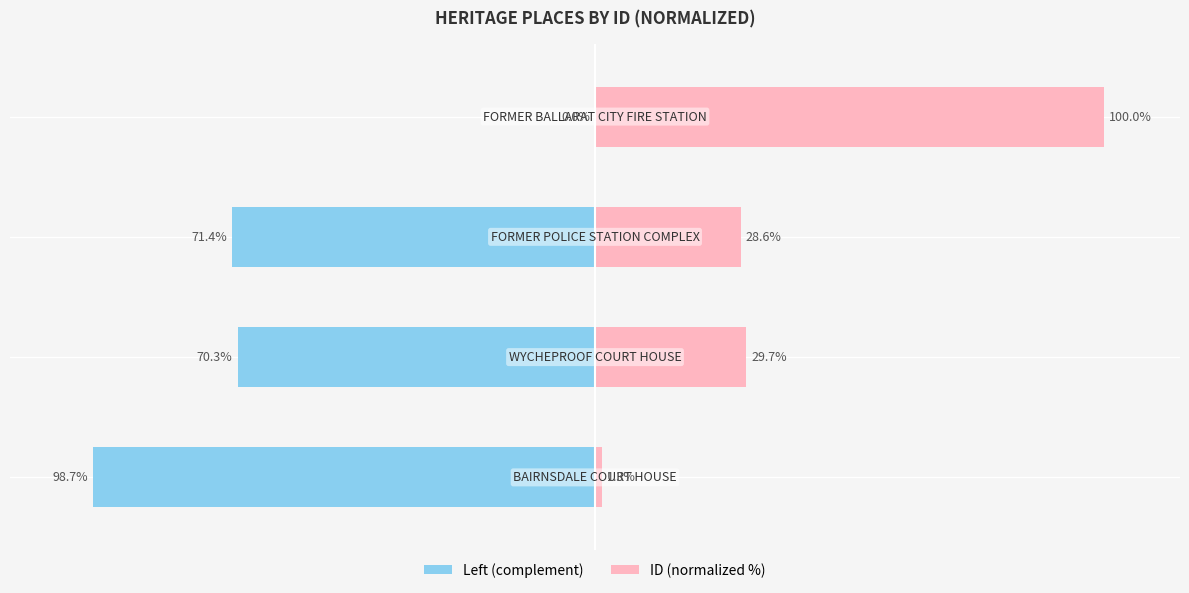

Rank the series at 0 from lowest to highest value.

Left (complement), ID (normalized %)